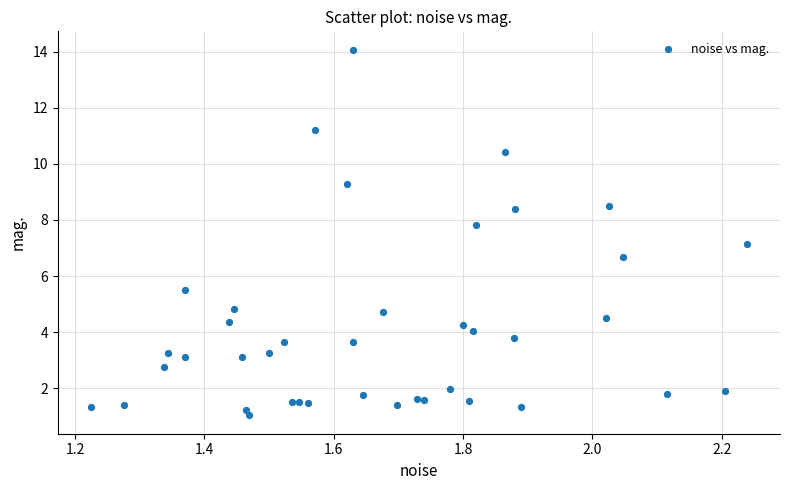

What Y value in the scatter plot is closest to 7?

7.2